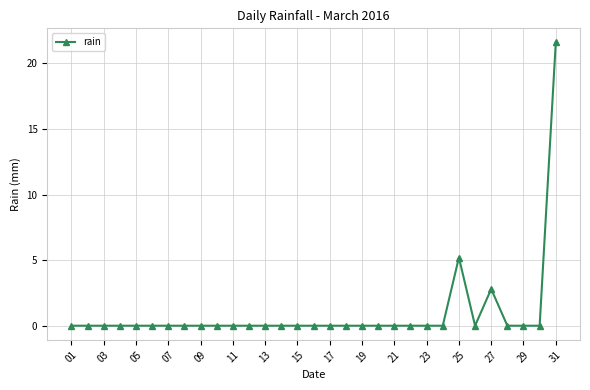

True or false: there are more than 1 points higher than both neighbors.

True